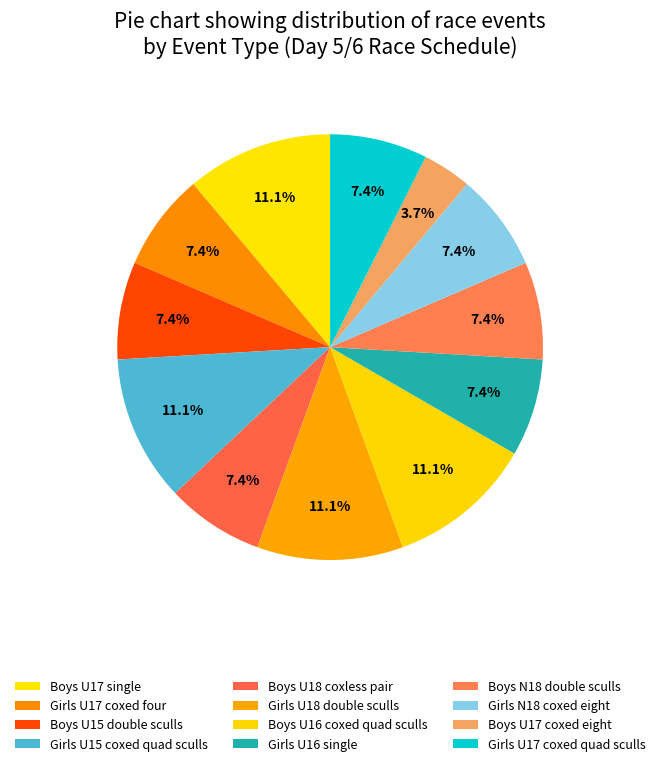

Count the number of slices in the pie.

12